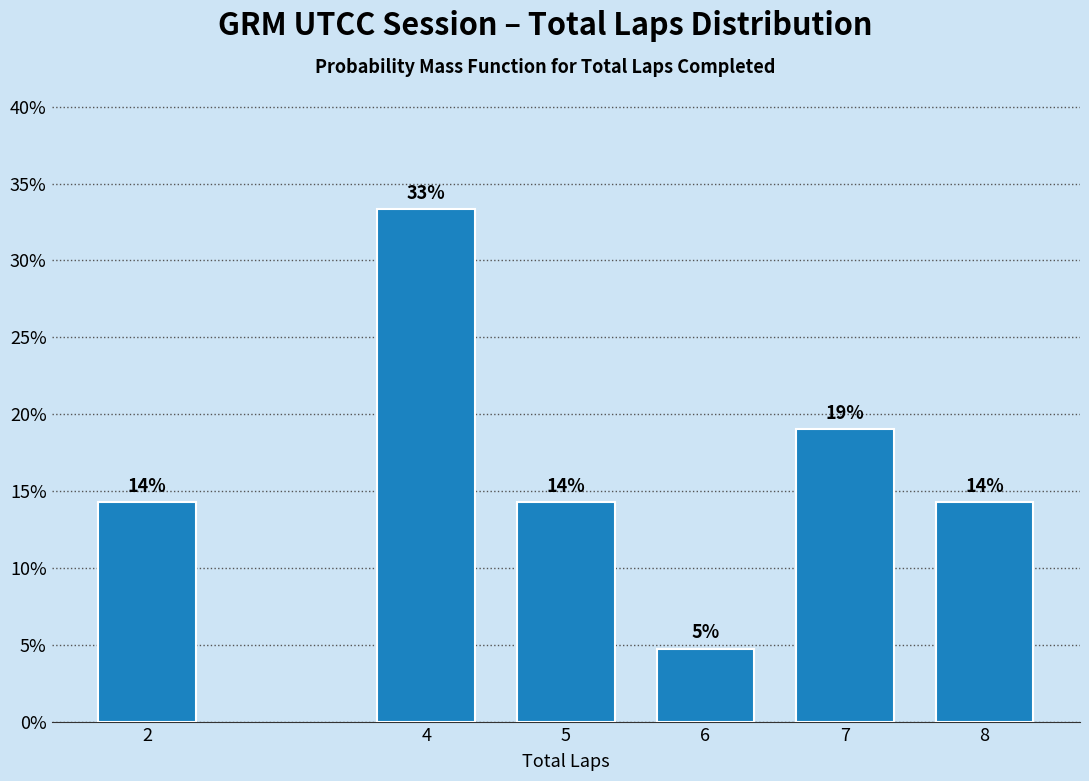

How many bars are there in total?

6